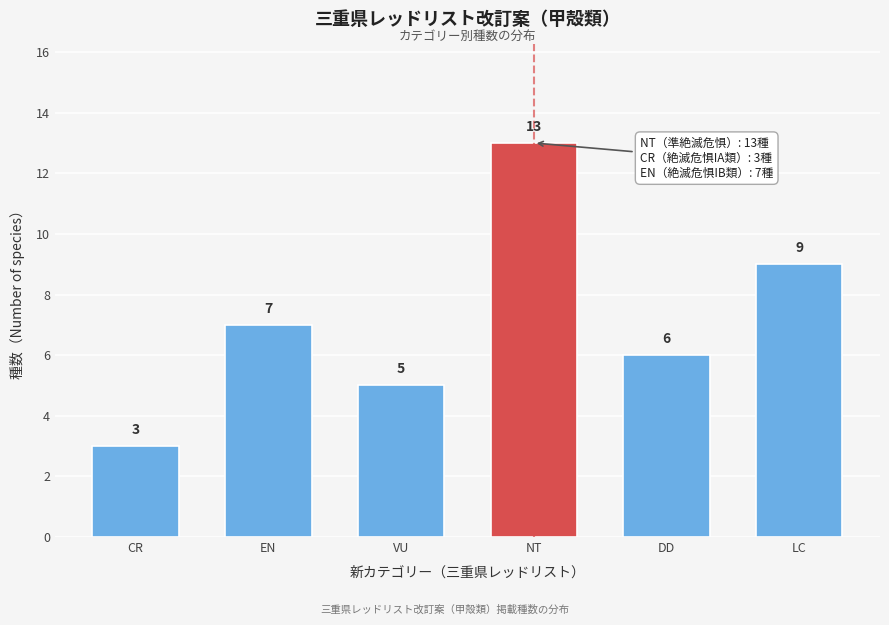

Reading right to left, what are all the values shown in this chart?

LC=9	DD=6	NT=13	VU=5	EN=7	CR=3